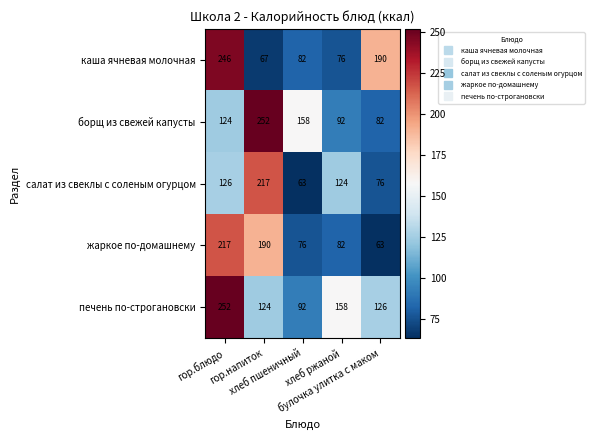

What is the average value of the жаркое по-домашнему series?

126